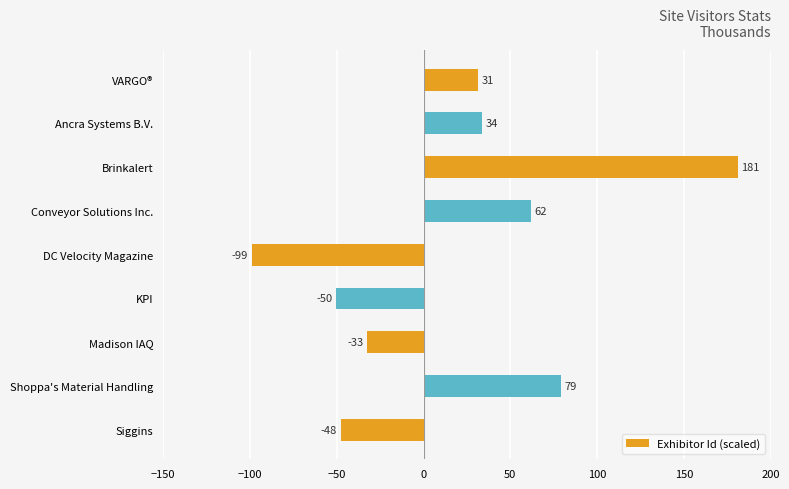

Between DC Velocity Magazine and Siggins, which is larger?

Siggins